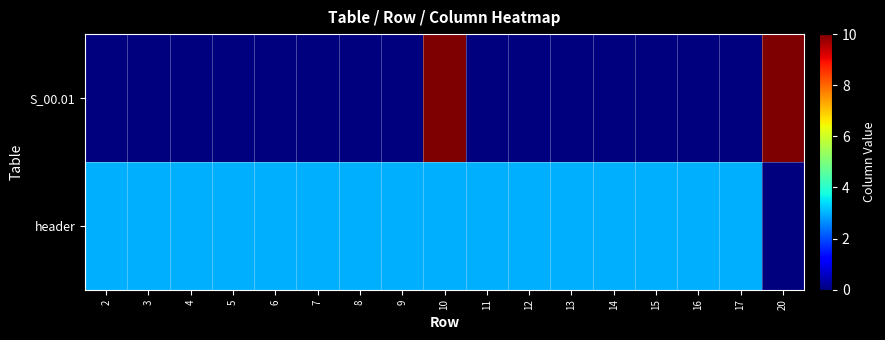

Which label corresponds to the smallest value in the chart?

2